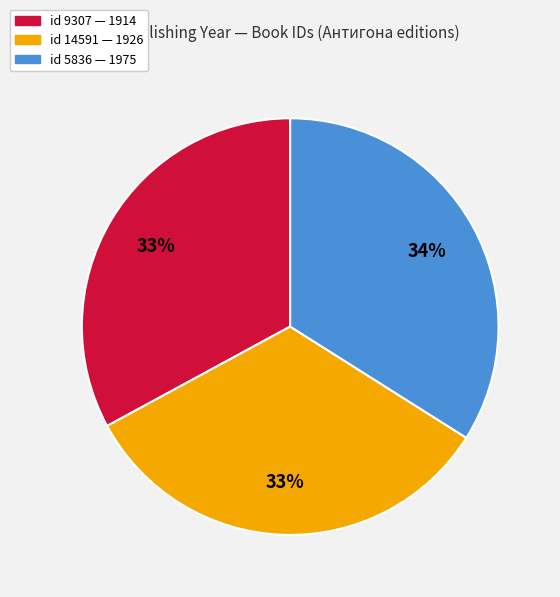

Which slice is the largest?

id 5836 — 1975